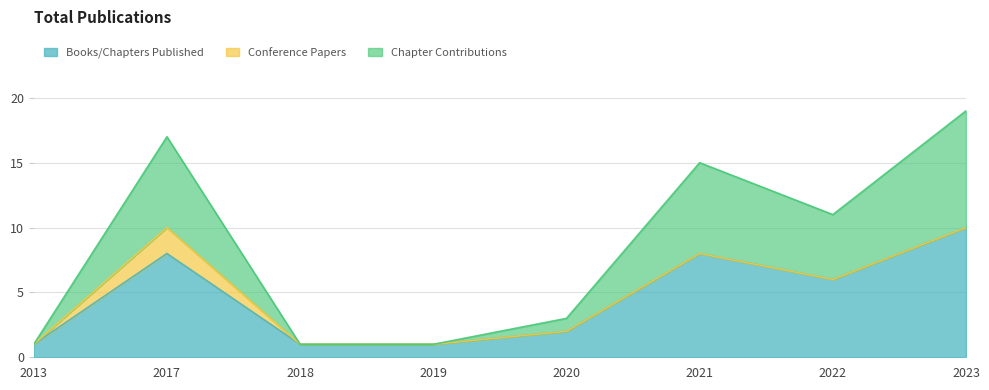

At which category is the sum across all series the highest?

2023